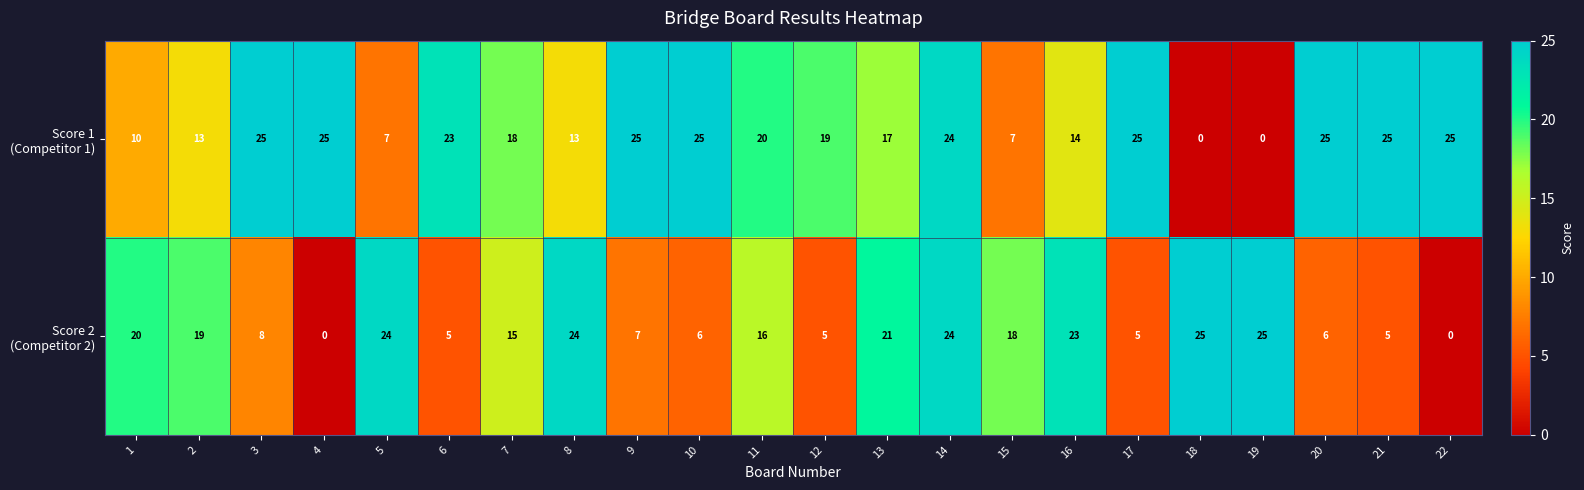

At which category is the sum across all series the highest?

14